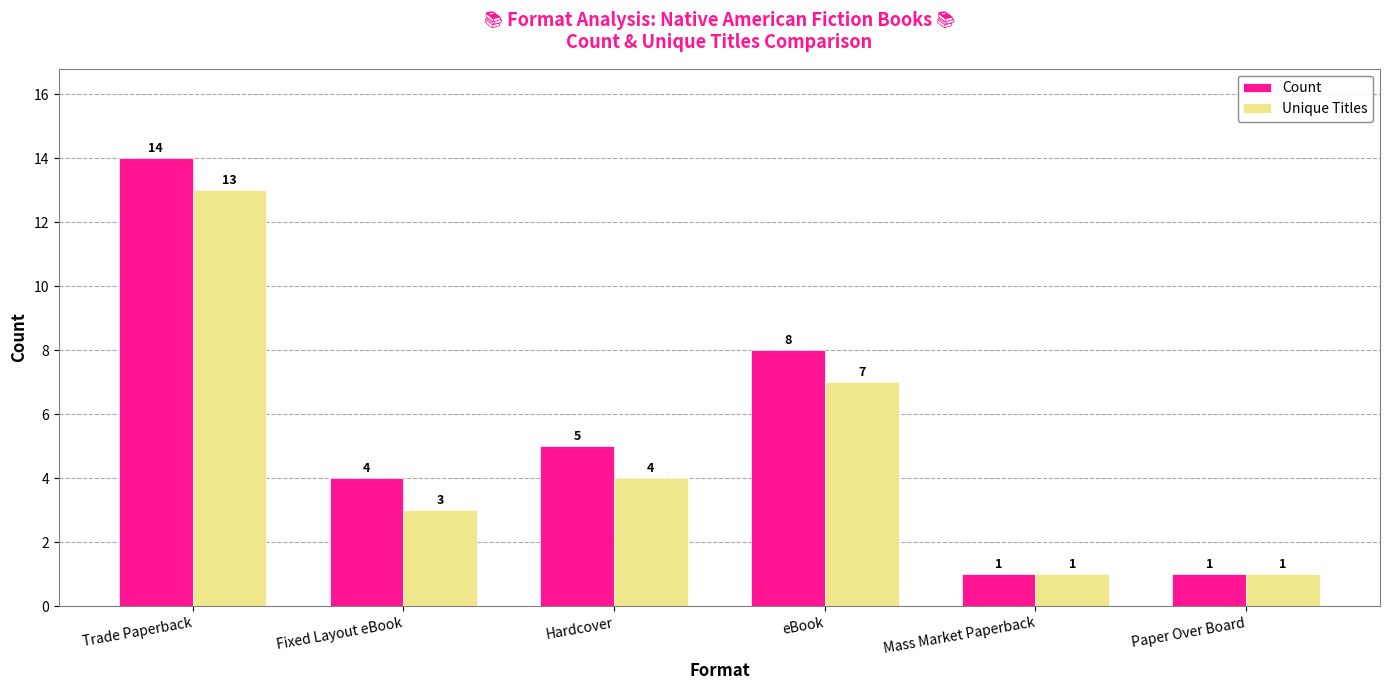

Which series has the widest spread of values?

Count